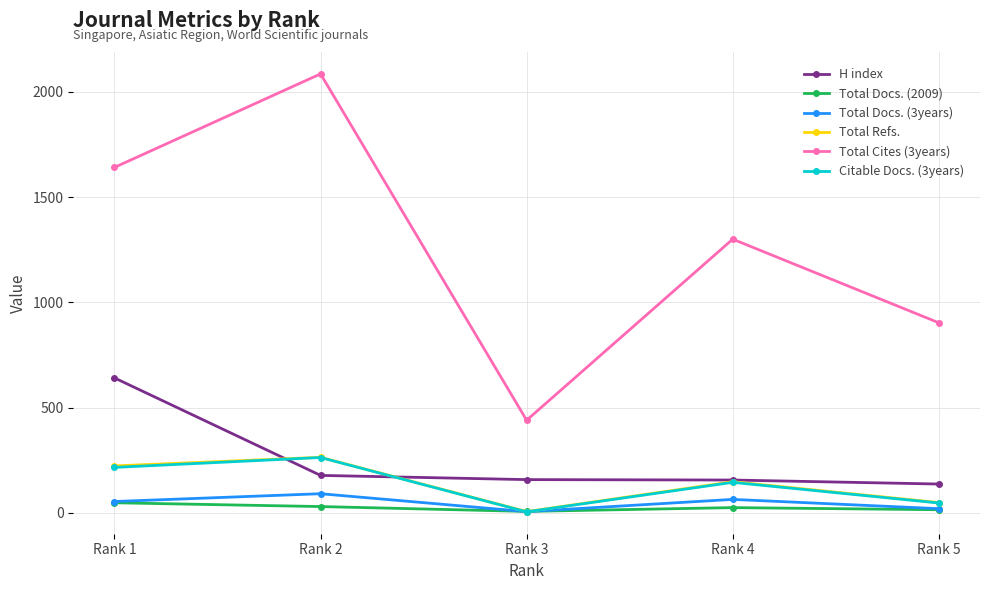

The value of Total Cites (3years) at Rank 1 is 684. True or false?

False